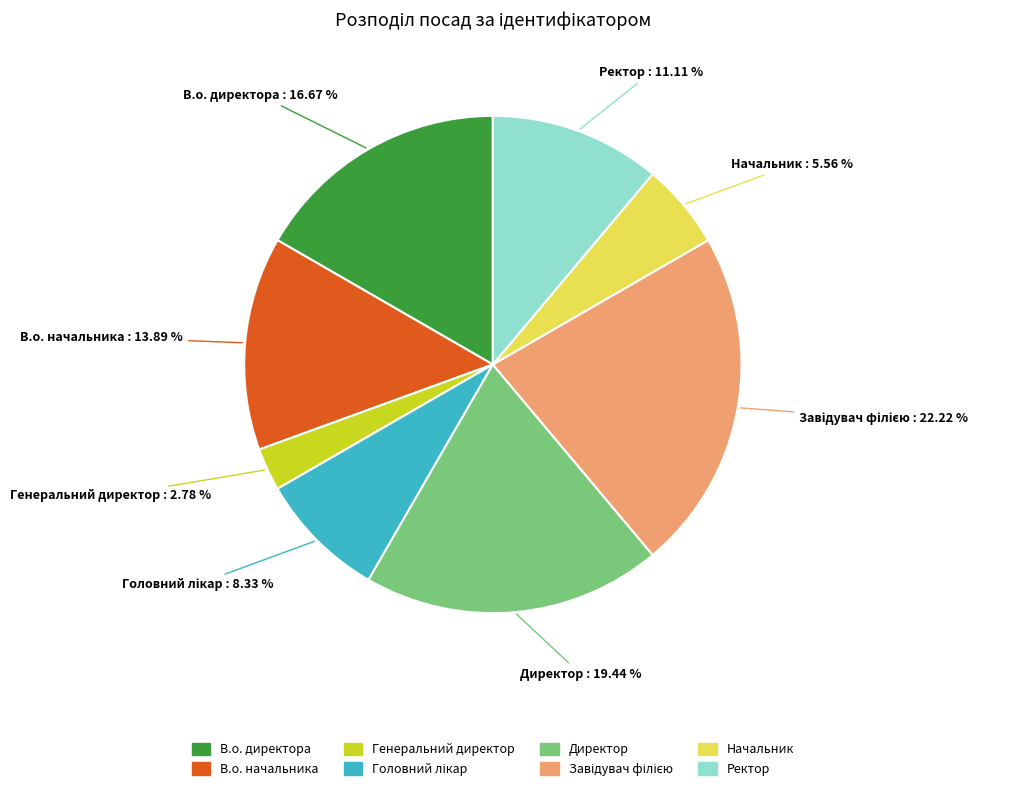

Is there any slice that represents more than half of the pie?

No